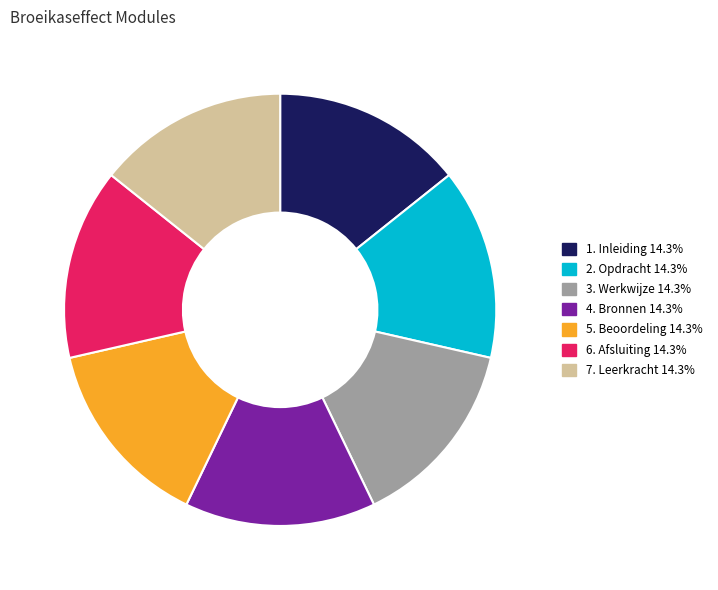

What is the ratio of the value at 7. Leerkracht 14.3% to the value at 6. Afsluiting 14.3%?

1.0